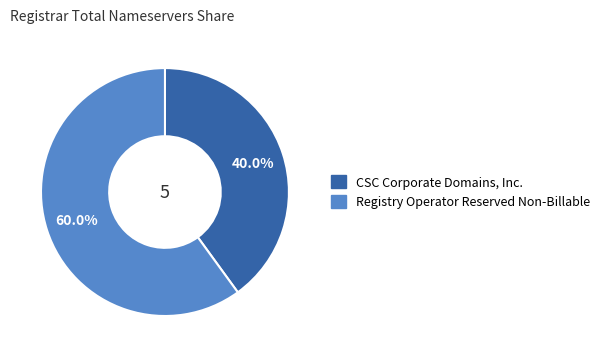

Is there a majority slice in this chart?

Yes